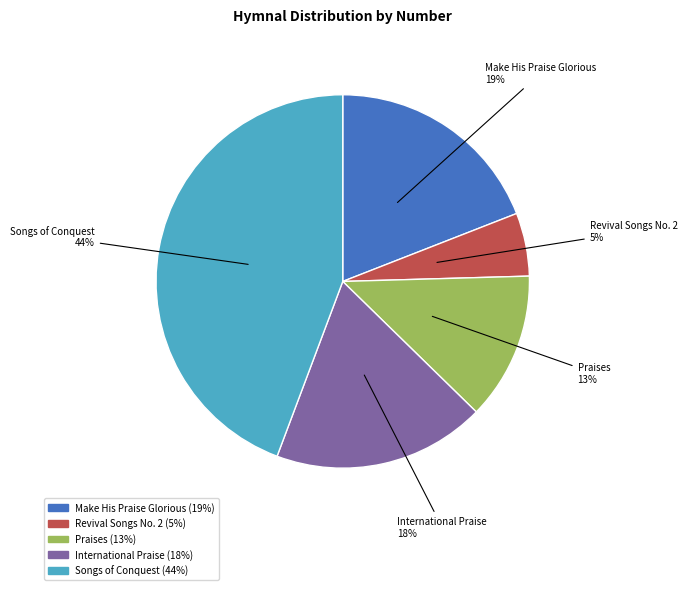

Do Make His Praise Glorious and Songs of Conquest together represent more than half of the pie?

Yes